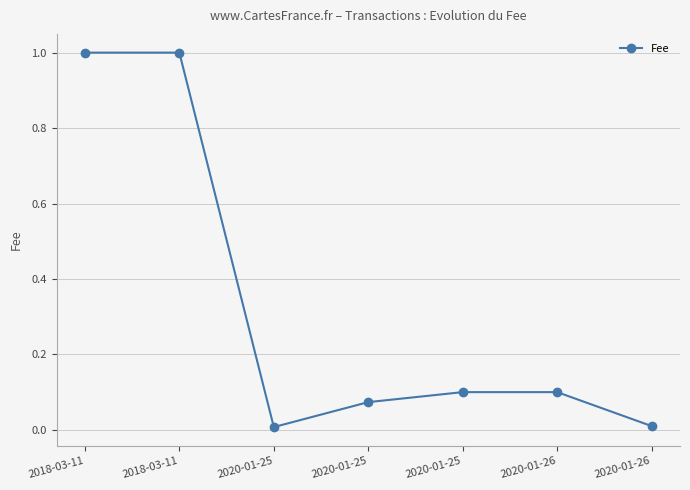

Is this an area chart (filled region under the line)?

No